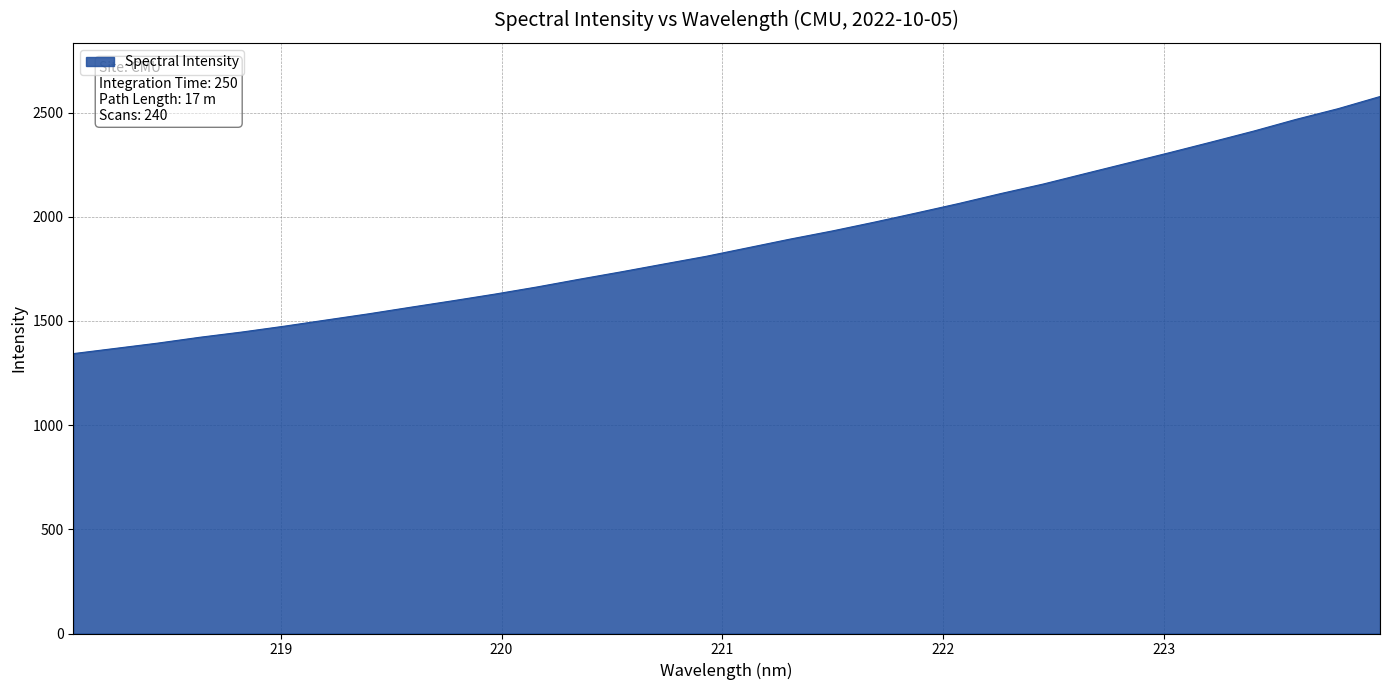

What is the smallest value displayed?

1343.2